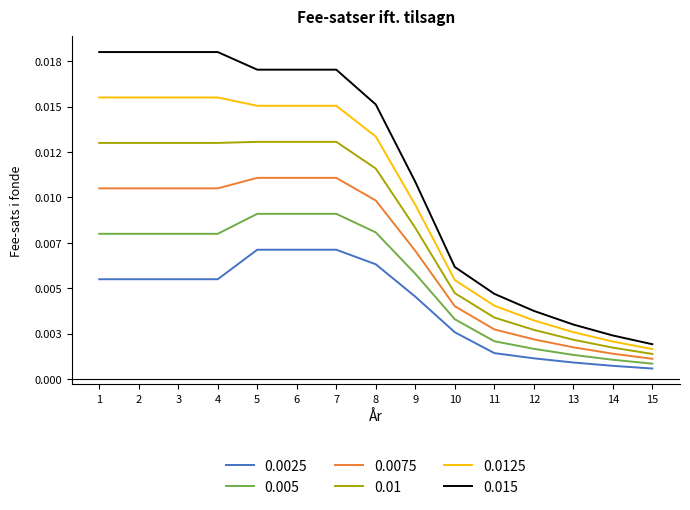

Which has a higher value, 5 or 15?

5